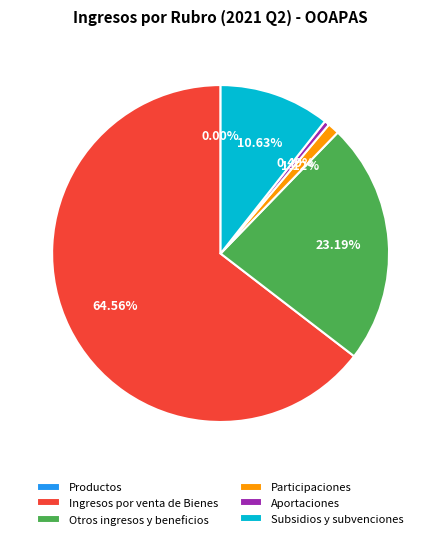

Which category has the biggest portion of the pie?

Ingresos por venta de Bienes